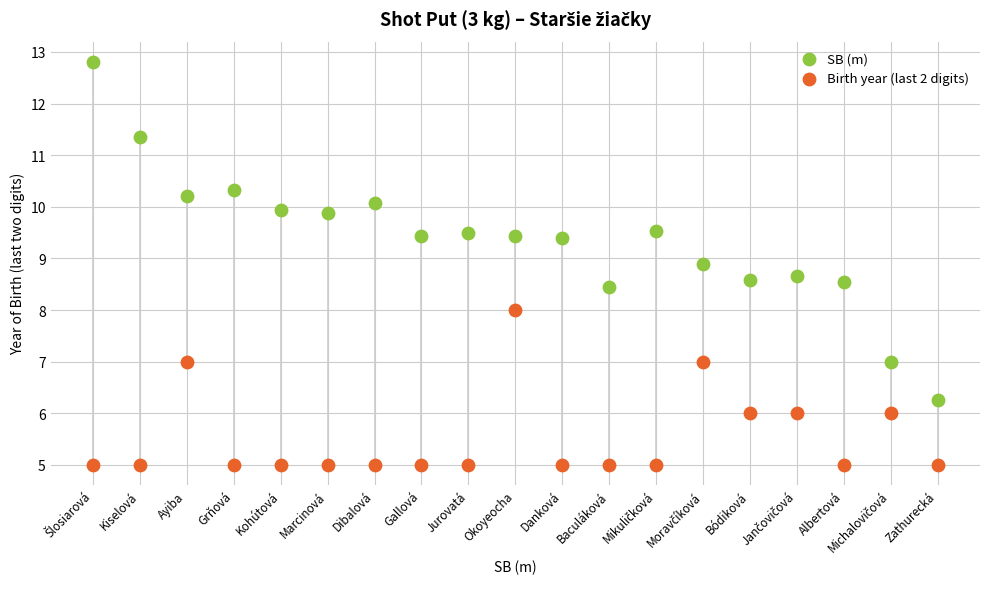

What are all the series names shown in the legend?

SB (m), Birth year (last 2 digits)